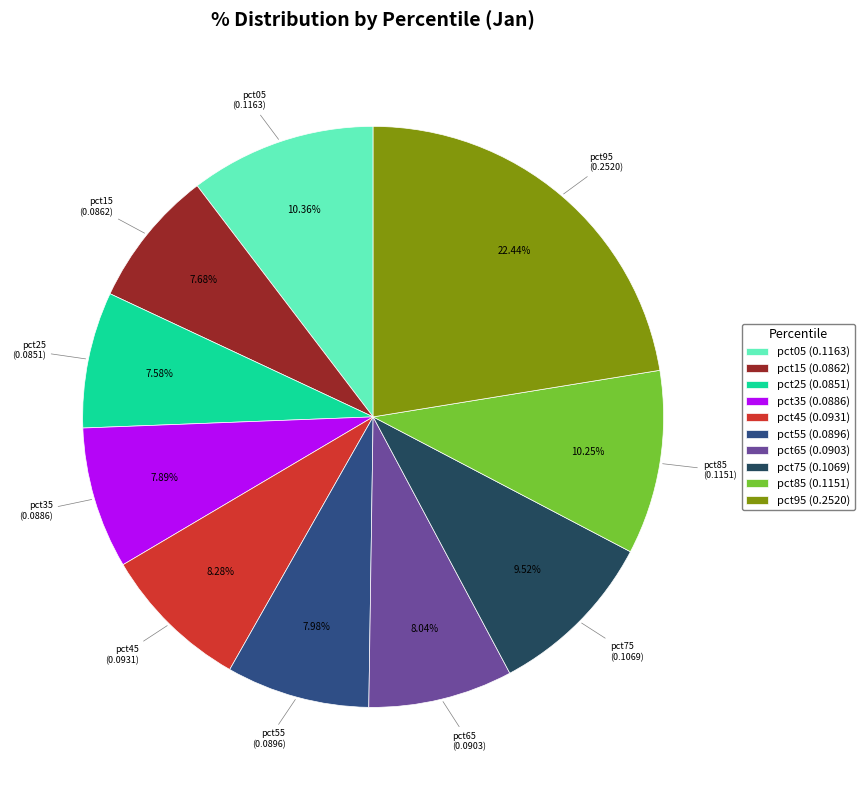

To the nearest percent, what percentage of the pie is pct15?

8%